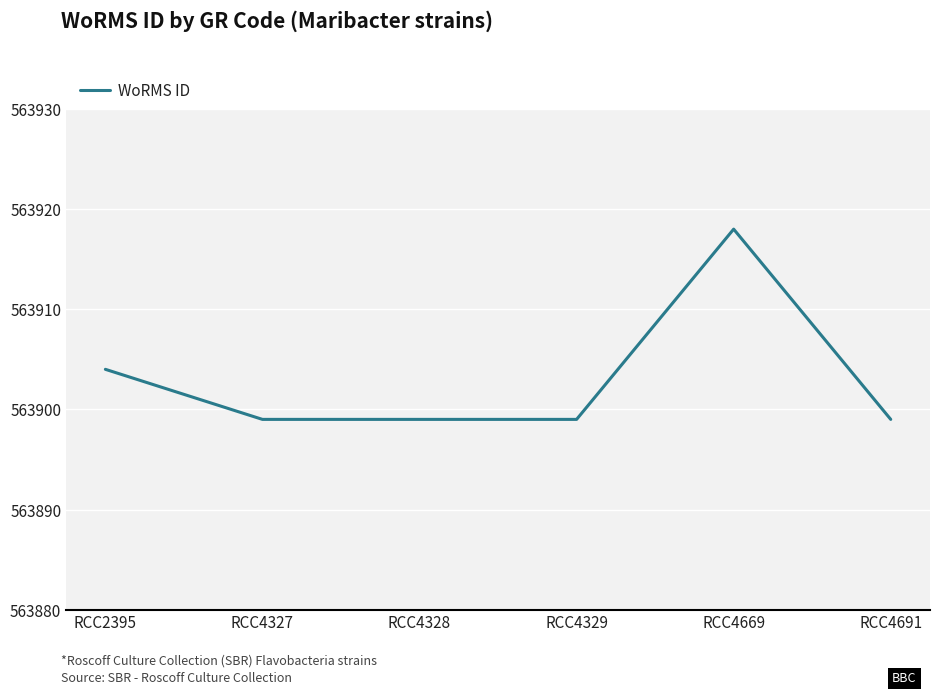

Count the values in the range 563899 to 563904.

5